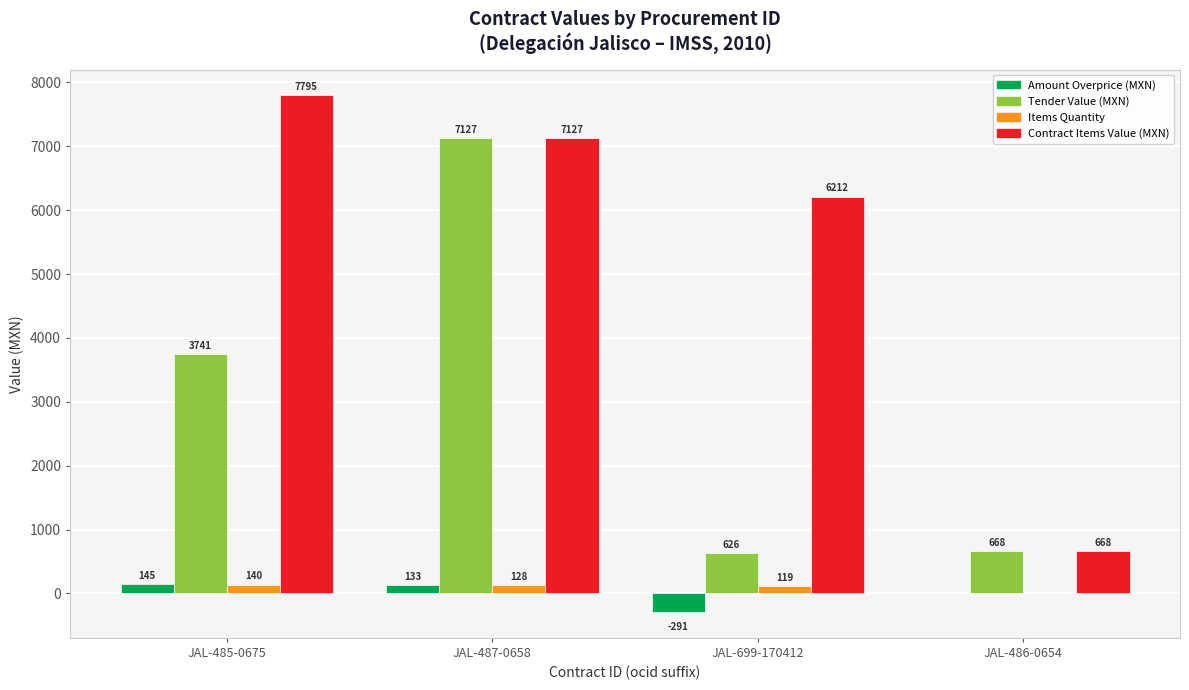

What is the maximum value shown in the chart?

7795.2